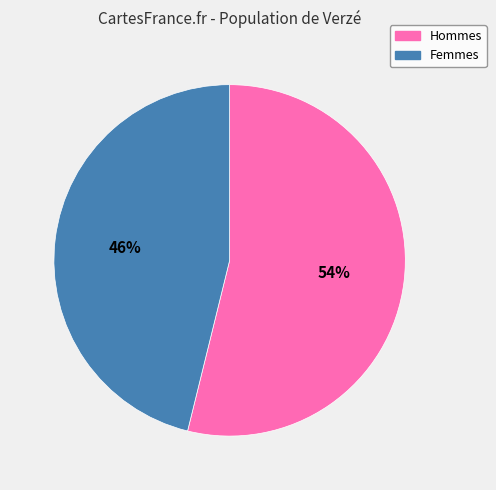

To the nearest percent, what is the difference between the Femmes and Hommes slice percentages?

8%